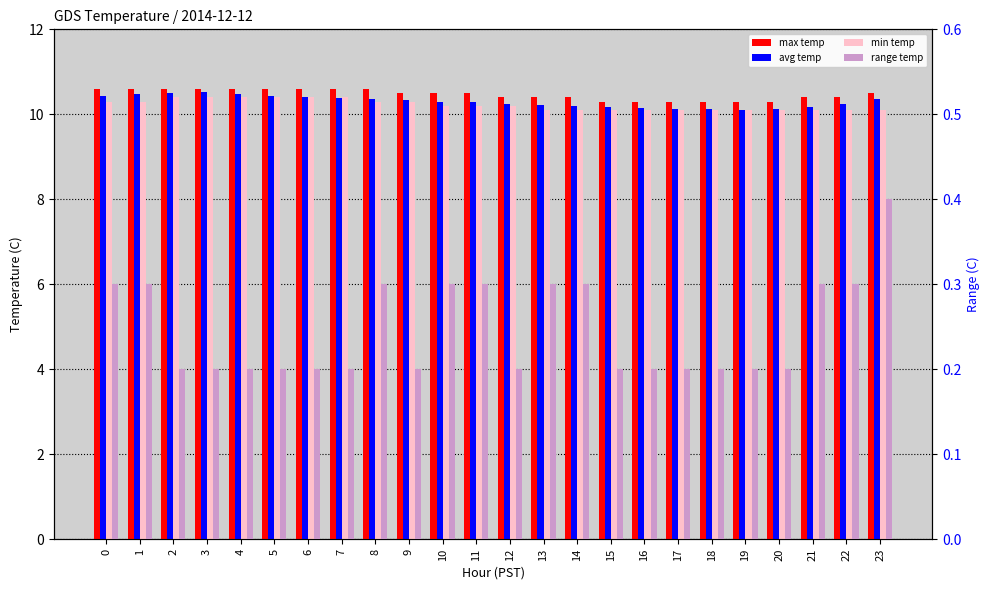

Which has a higher value, 17 or 4?

4